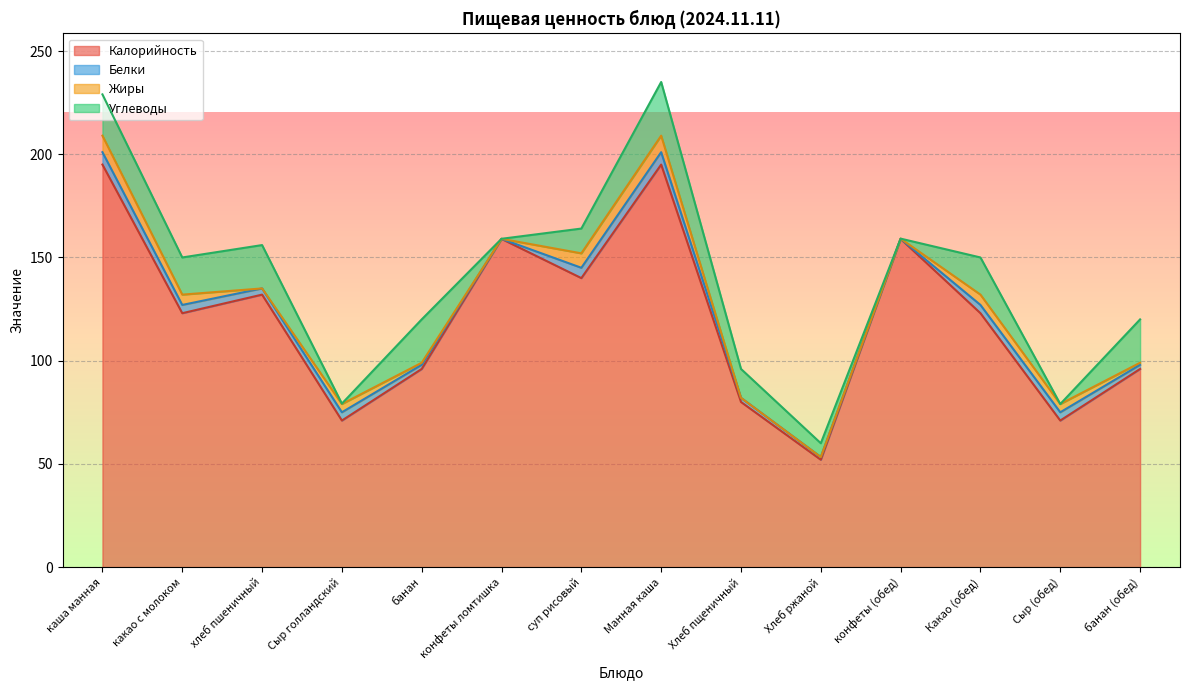

What is the difference between the maximum and second lowest values in the Углеводы series?

26.0